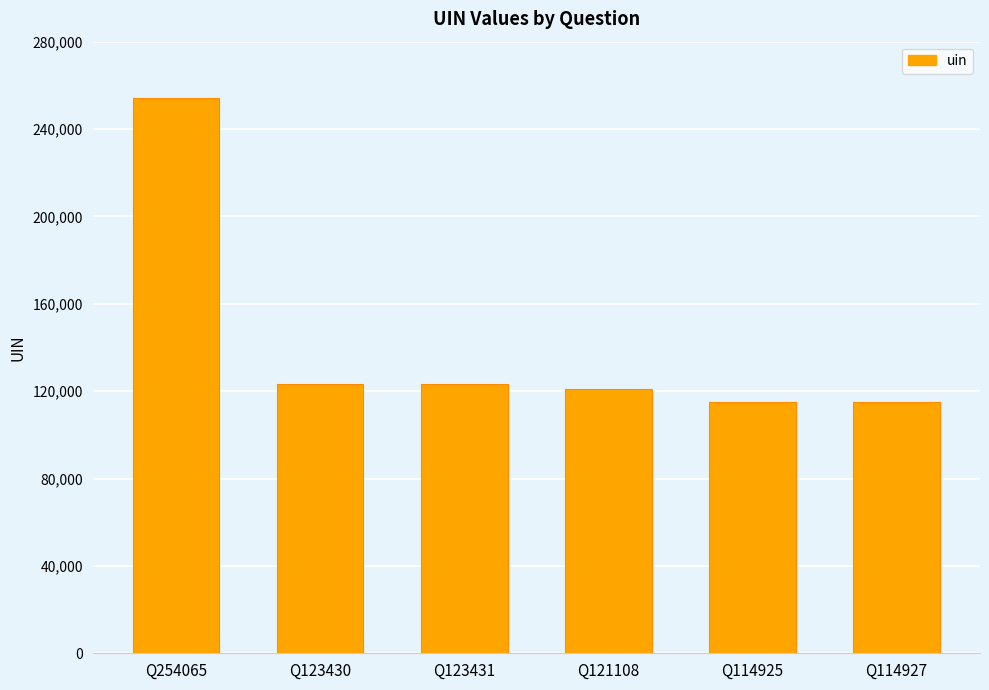

What is the minimum value shown in the chart?

114925